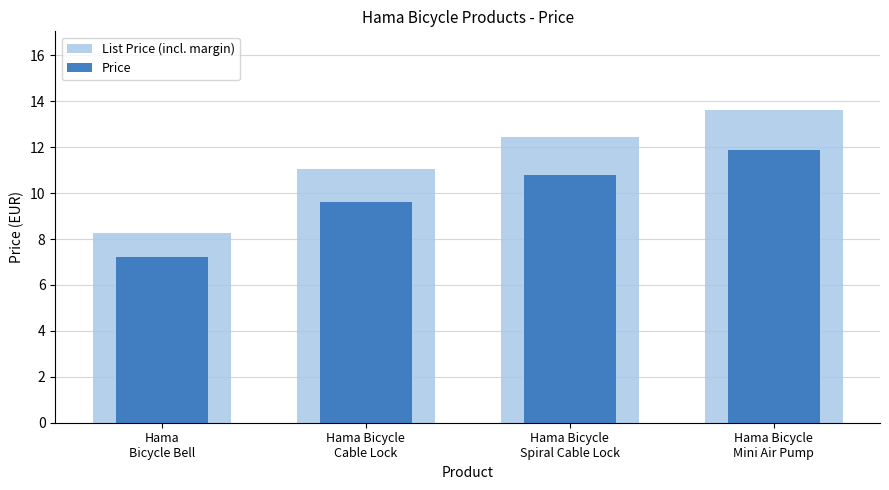

What is the maximum value shown in the chart?

13.6